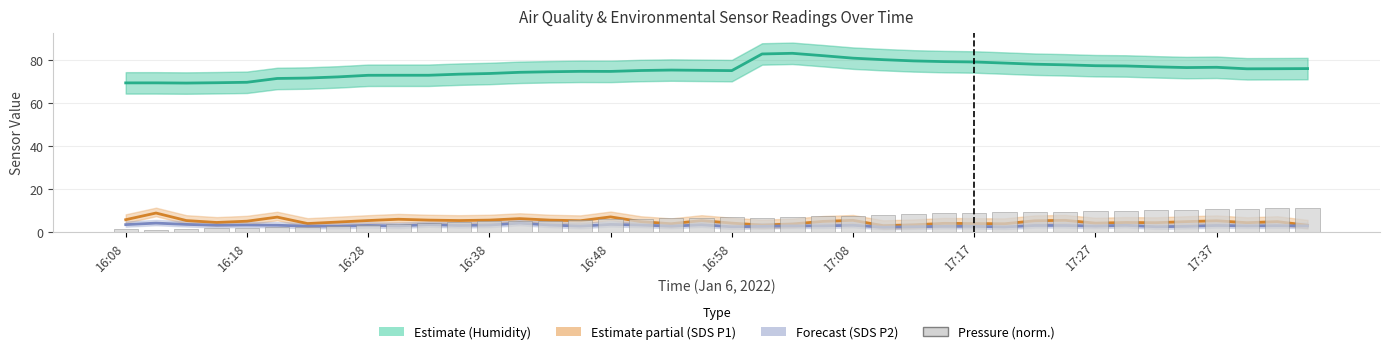

The BME280 Humidity series shows 103.2 at 16:18. True or false?

False